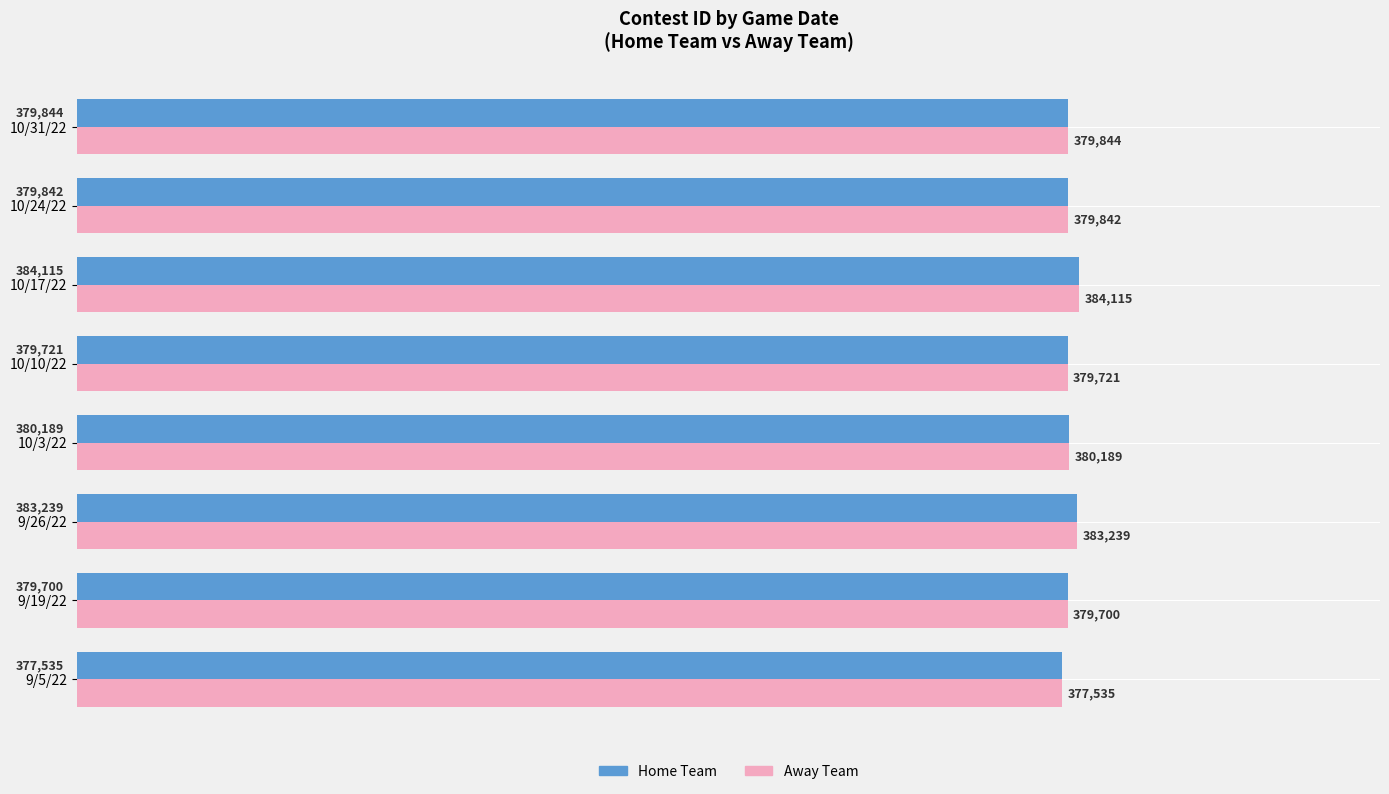

What value does the Home Team series have at 9/5/22?

377535